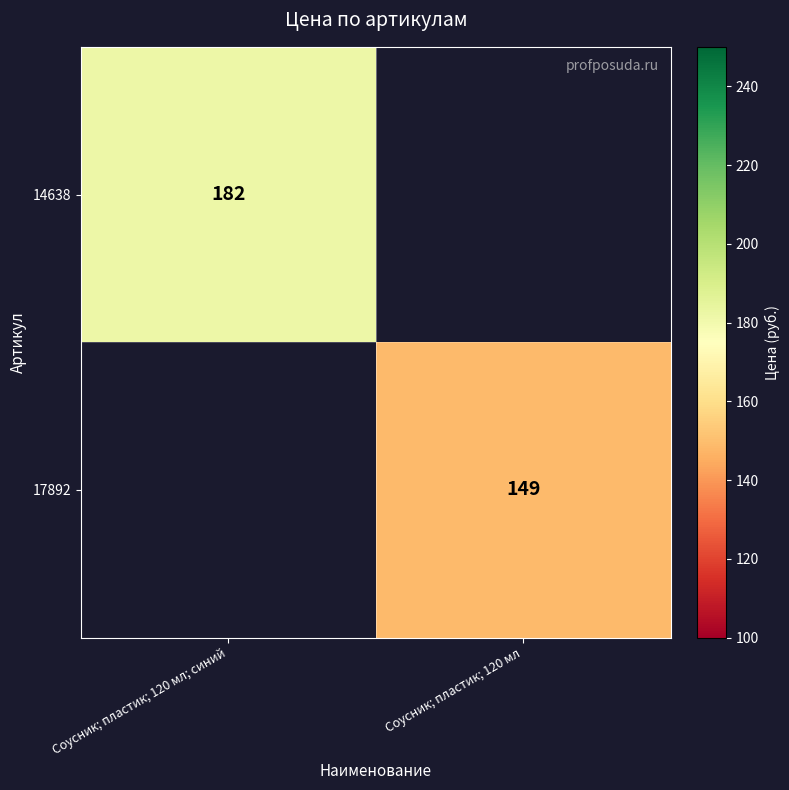

True or false: 17892 has a value of 149 at Соусник; пластик; 120 мл.

True